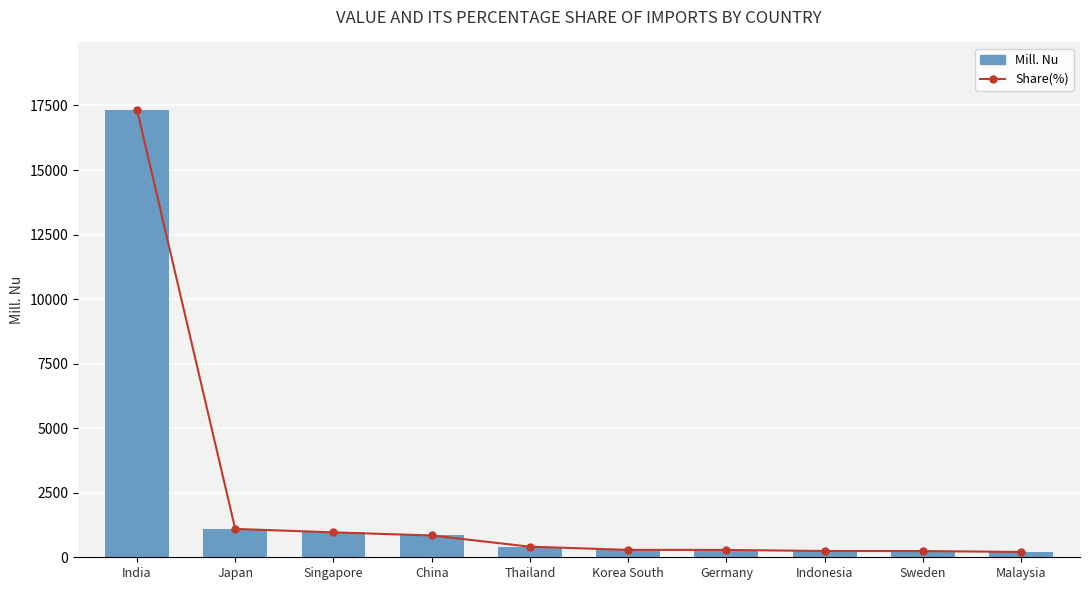

Reading left to right, what are all the values shown in this chart?

Mill. Nu: India=17339.5	Japan=1098.9	Singapore=964.8	China=844.7	Thailand=410.8	Korea South=286.7	Germany=285.0	Indonesia=244.3	Sweden=240.7	Malaysia=207.1
Share(%): India=17339.5	Japan=1098.4	Singapore=964.6	China=844.1	Thailand=410.0	Korea South=287.2	Germany=285.0	Indonesia=243.4	Sweden=241.2	Malaysia=206.1